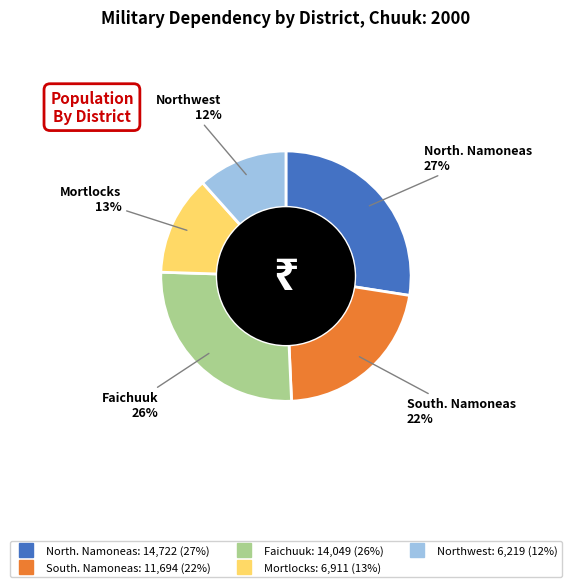

Does Northwest represent more than half of the total?

No